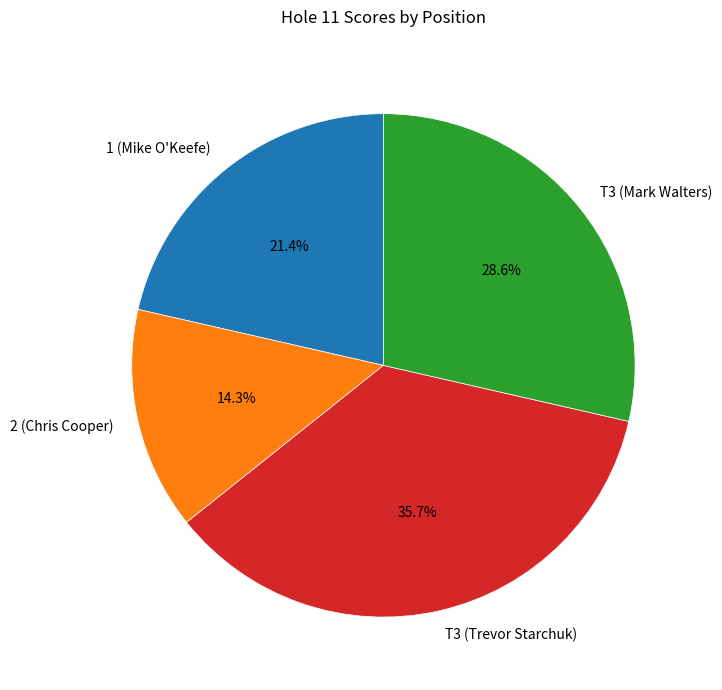

To the nearest percent, what is the combined percentage of 1 (Mike O'Keefe) and T3 (Trevor Starchuk)?

57%